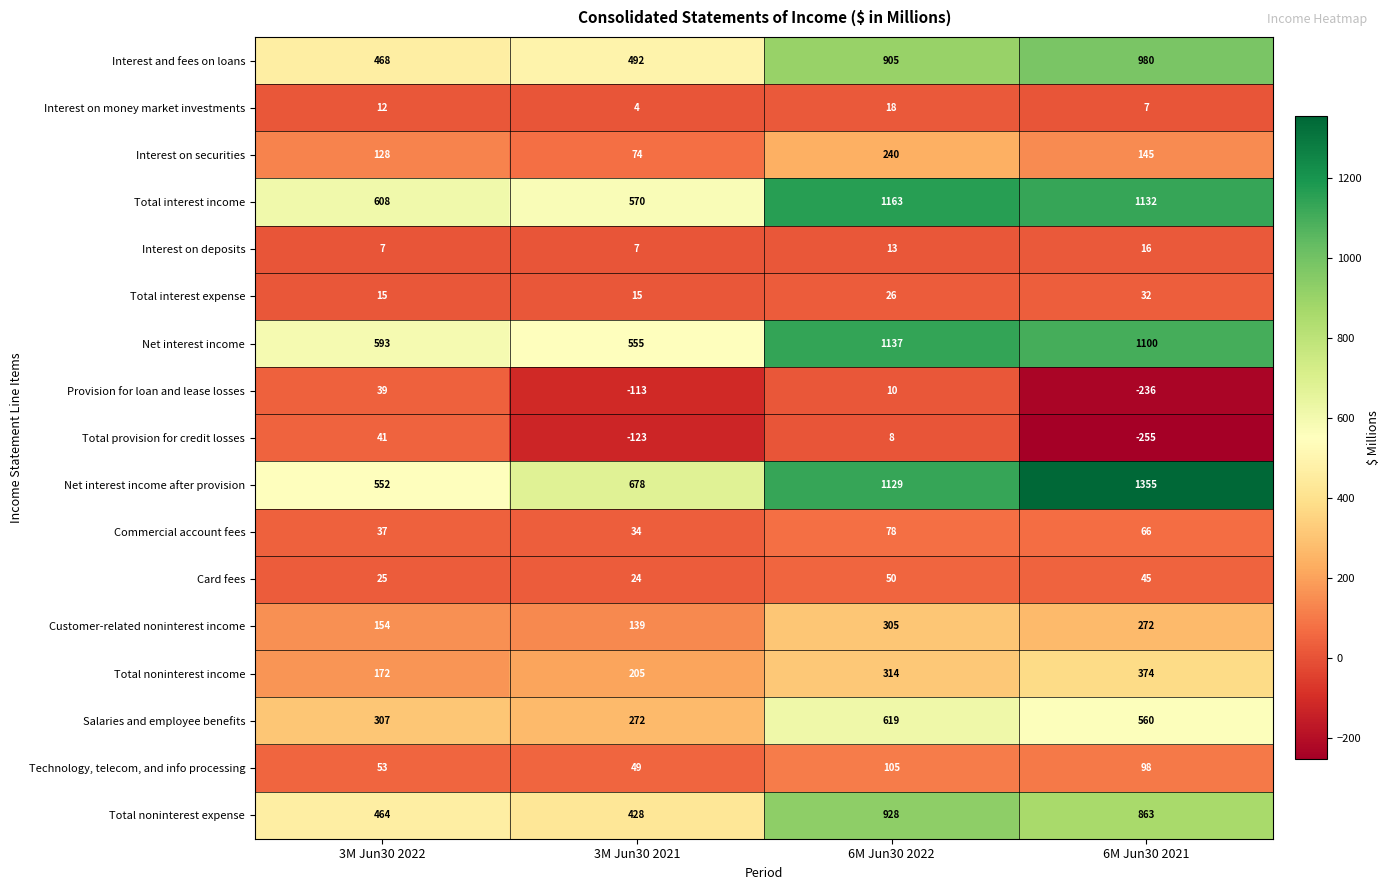

Count the number of categories in the chart.

4